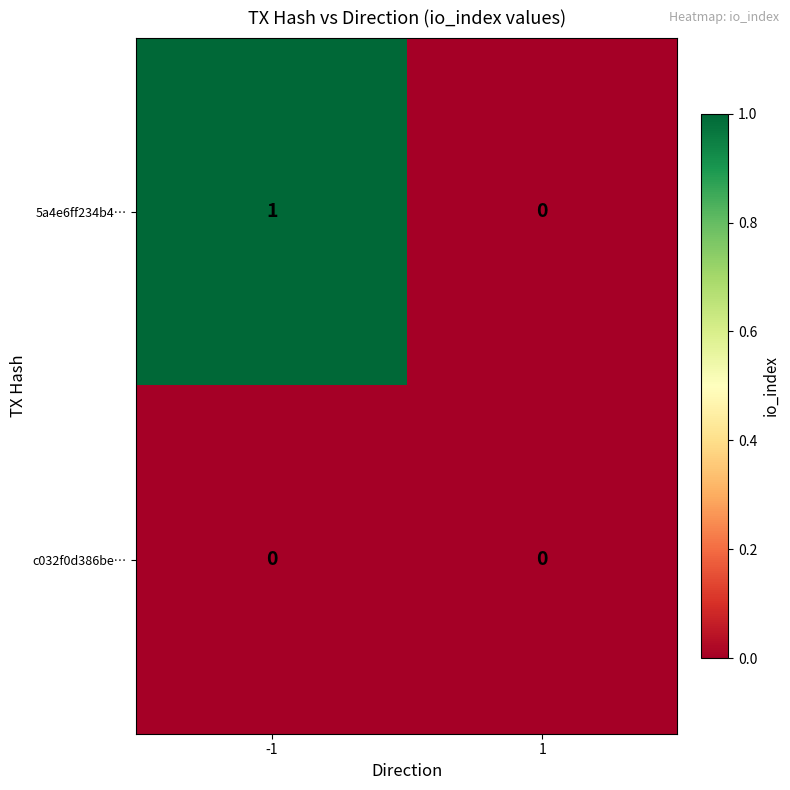

Rank the series by their average value, from lowest to highest.

c032f0d386be…, 5a4e6ff234b4…